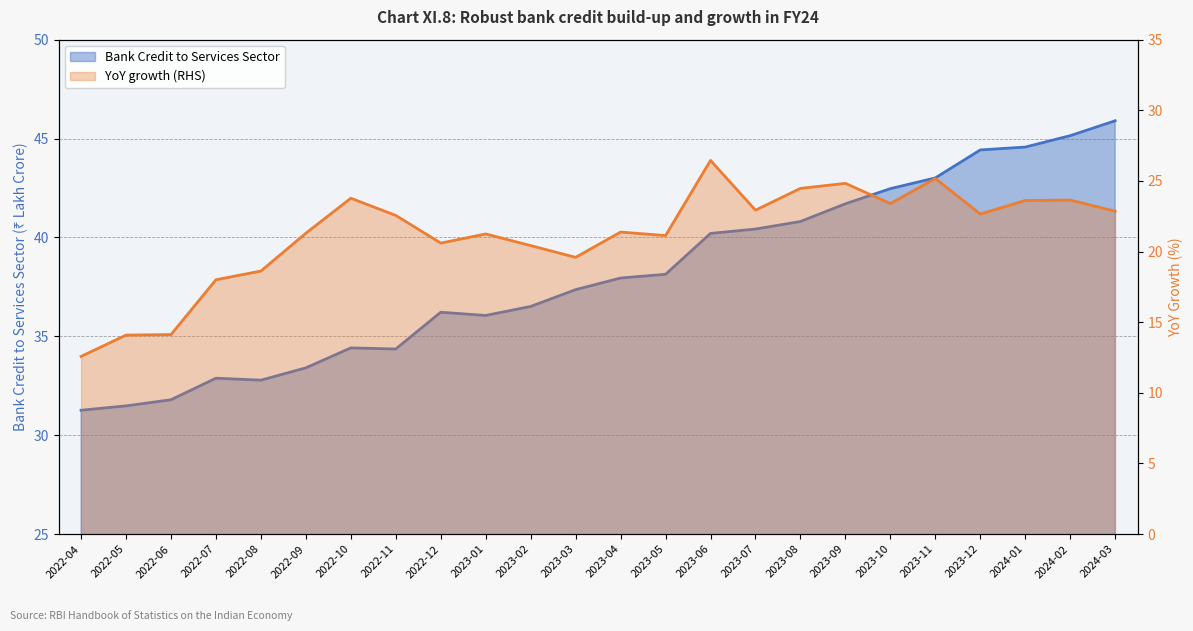

What is the value of the Bank Credit to Services Sector point at the 4th from the left?

32.9